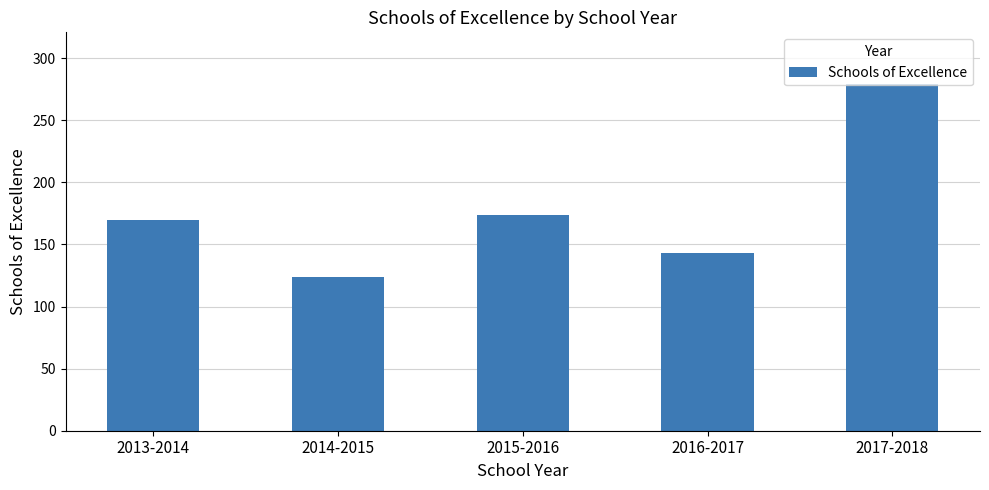

What is the sum of all values?

890